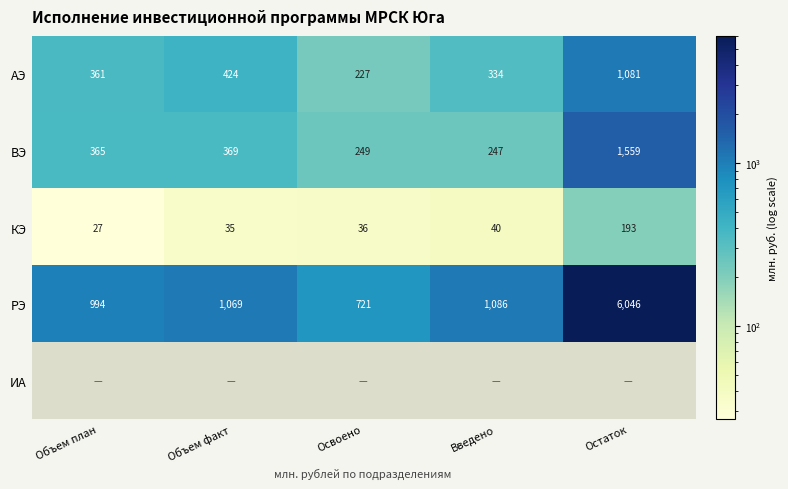

What value does the ВЭ series have at Остаток?

1559.0